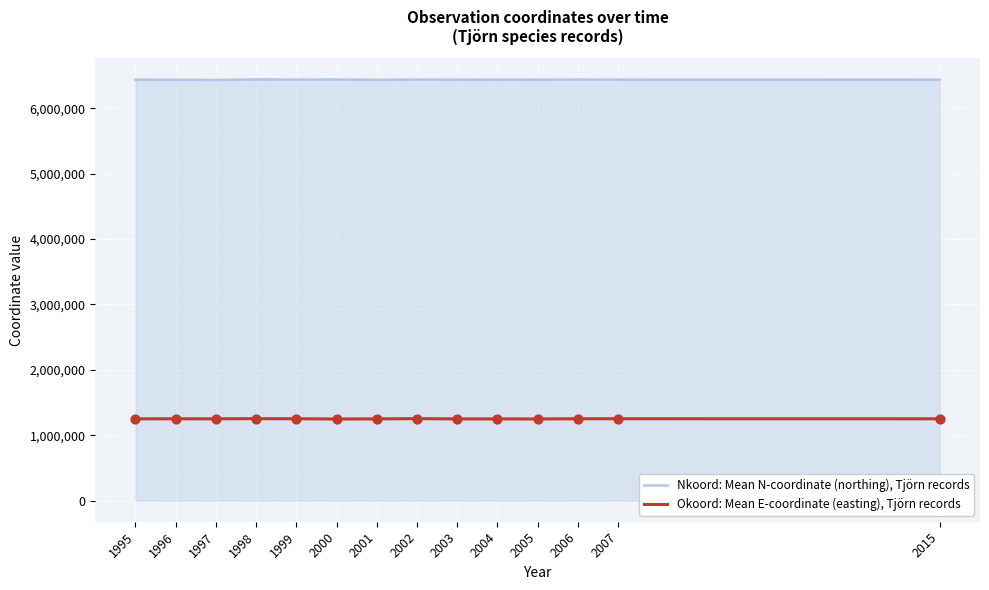

What is the difference between the highest and lowest values at 1999?

5186787